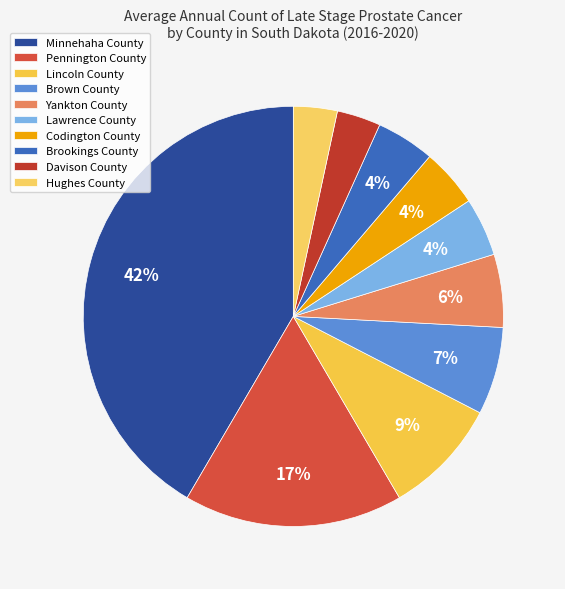

Does Lawrence County account for over 50% of the chart?

No